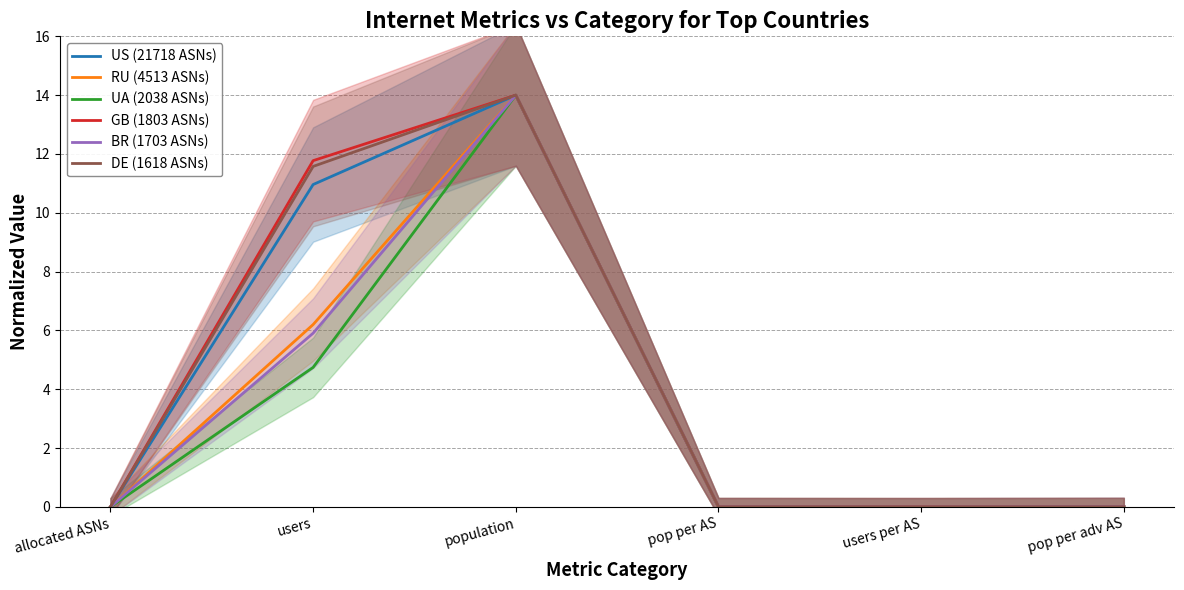

How many series are shown in this chart?

6